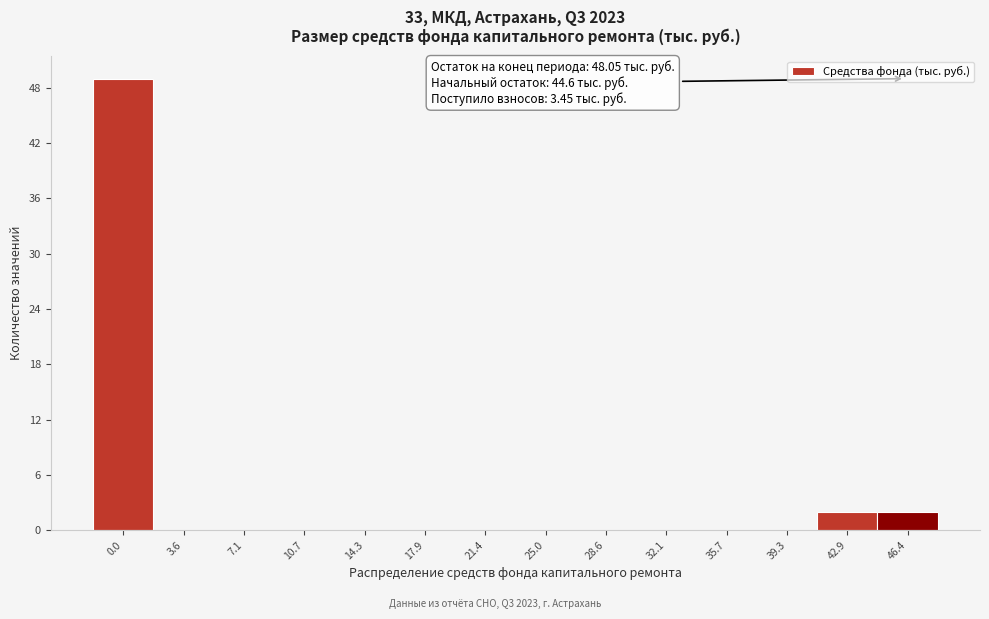

Reading right to left, what are all the values shown in this chart?

46.4=2	42.9=2	39.3=0	35.7=0	32.1=0	28.6=0	25.0=0	21.4=0	17.9=0	14.3=0	10.7=0	7.1=0	3.6=0	0.0=49